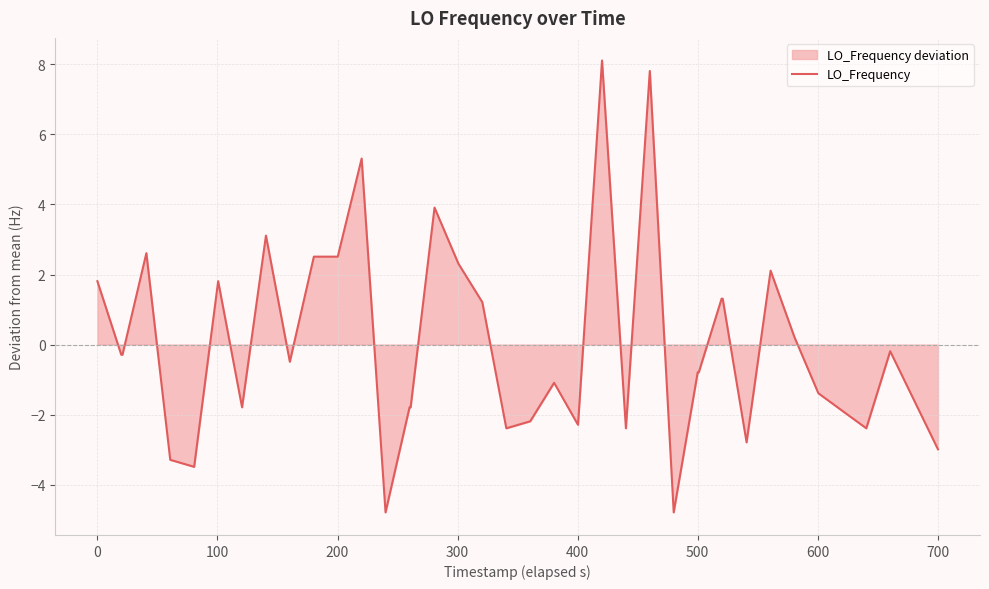

What is the difference between the maximum and minimum values?

12.9